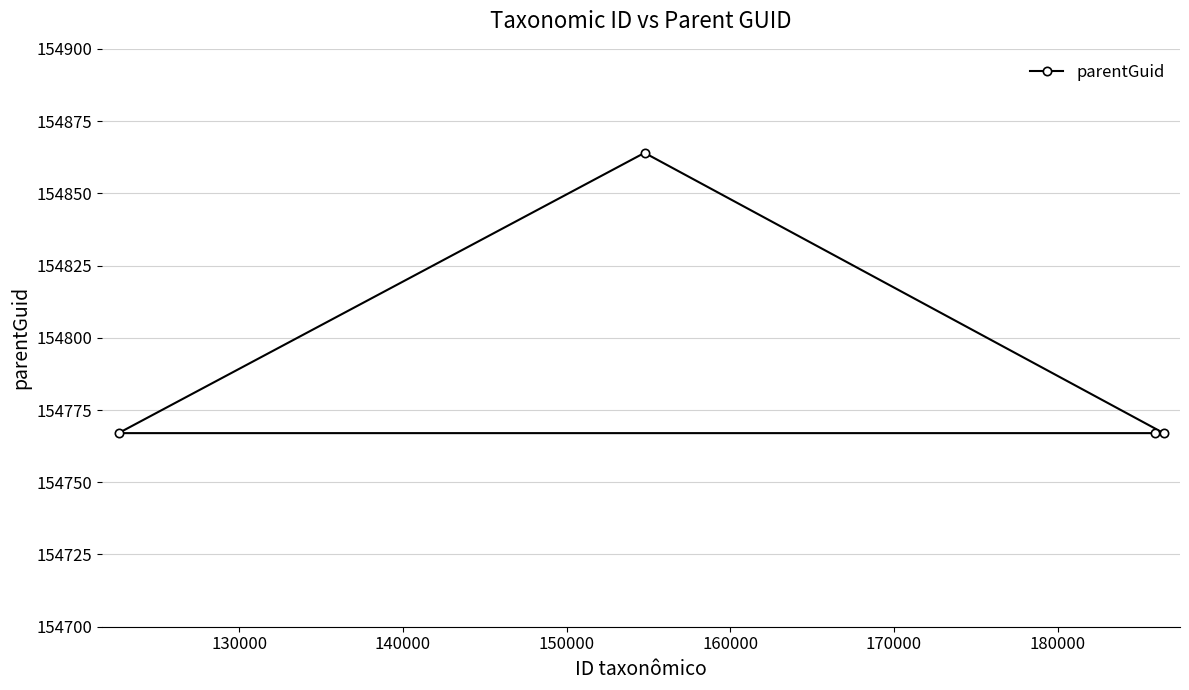

What is the sum of all values?

619165